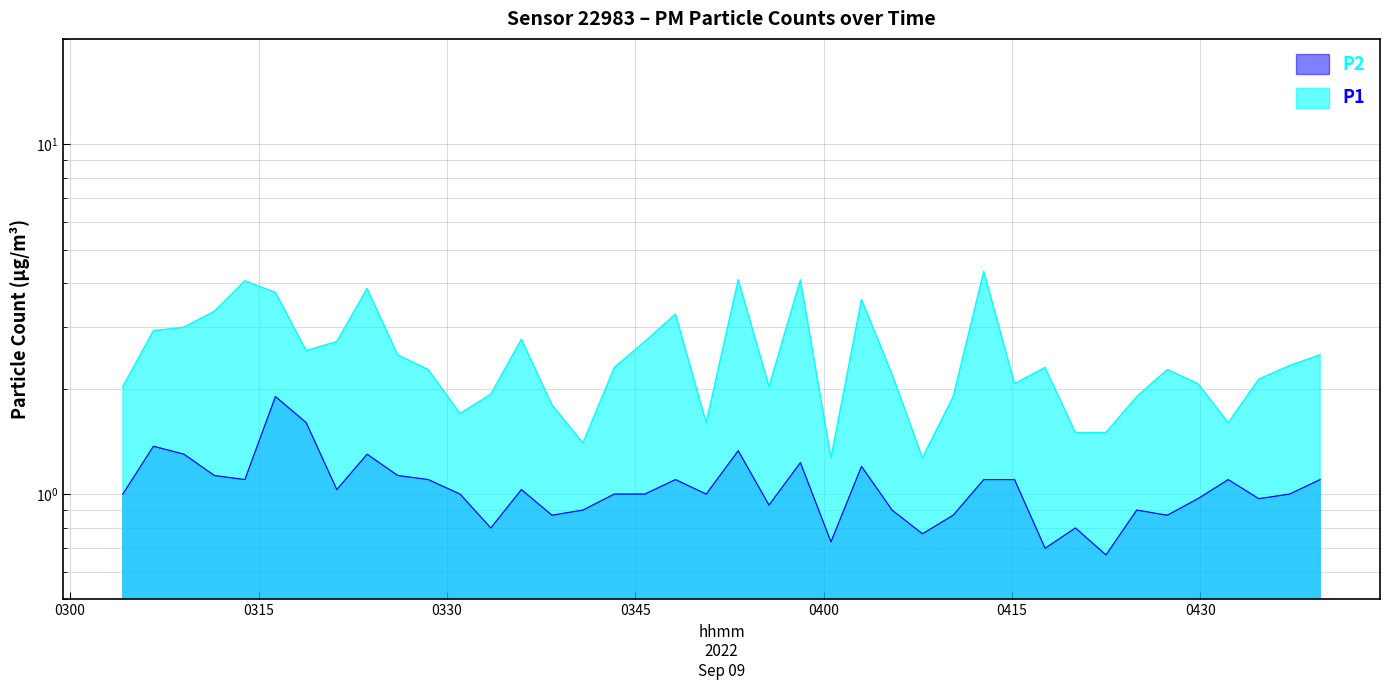

Rank the series by their average value, from lowest to highest.

P2, P1